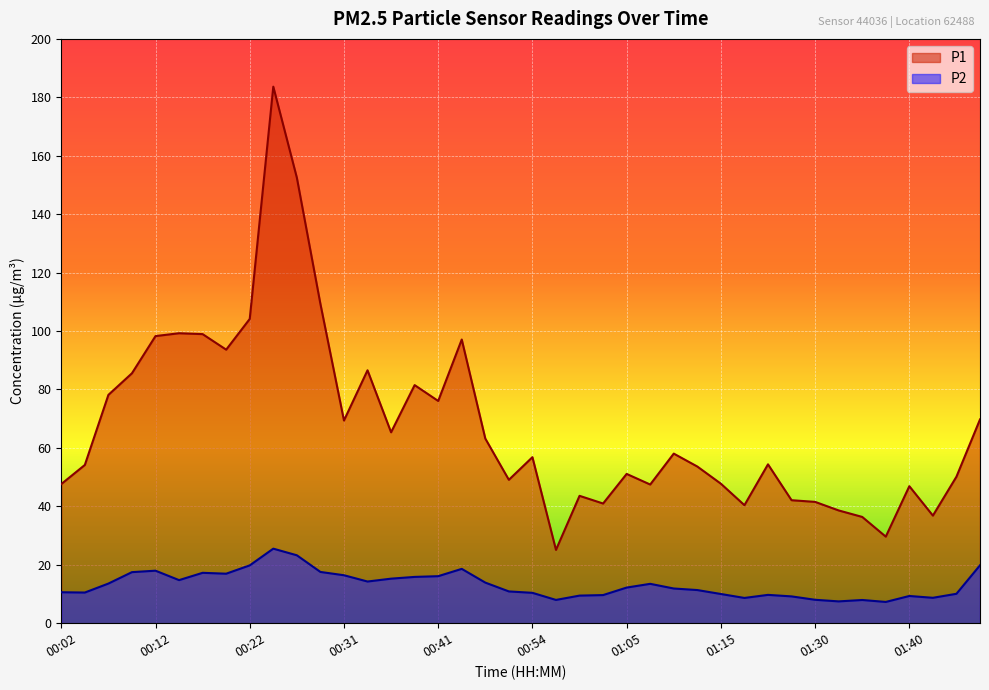

What is the maximum value shown in the chart?

183.7